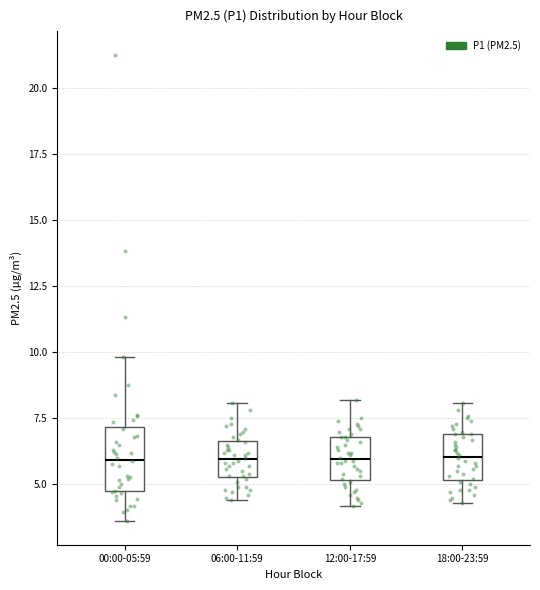

Reading left to right, transcribe this box plot: for each box, give where its median line is, the range the box spans, and where its two whiskers end, as read against the y-axis. The values are not printed on the chart, so give them approximately, as read against the axis.

00:00-05:59: median 6.0, box 4.5 to 7.0, whiskers 3.5 to 10.0
06:00-11:59: median 6.0, box 5.5 to 6.5, whiskers 4.5 to 8.0
12:00-17:59: median 6.0, box 5.0 to 7.0, whiskers 4.0 to 8.0
18:00-23:59: median 6.0, box 5.0 to 7.0, whiskers 4.5 to 8.0